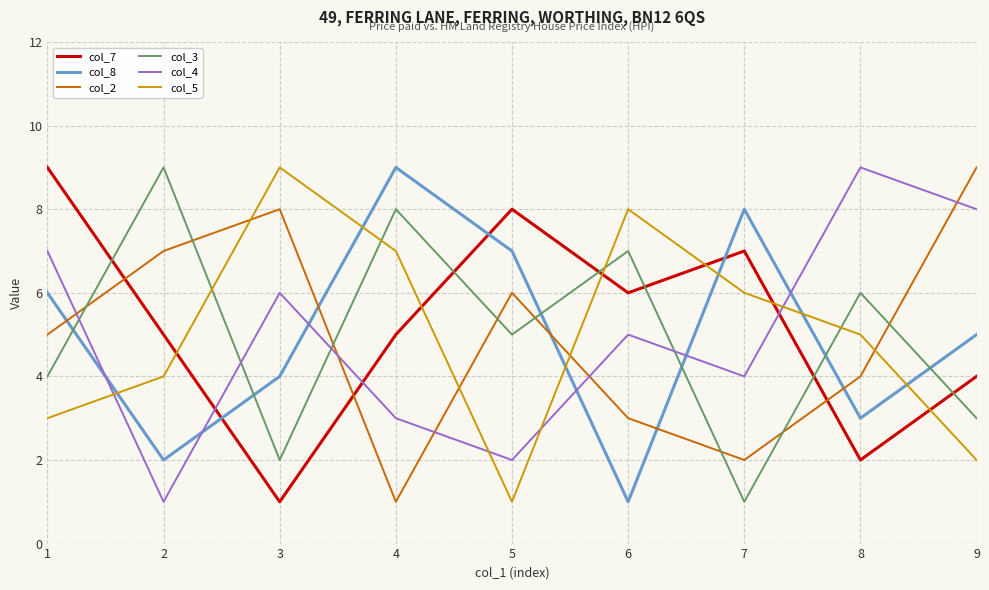

Reading left to right, extract all data points from this chart.

col_7: 9	5	1	5	8	6	7	2	4
col_8: 6	2	4	9	7	1	8	3	5
col_2: 5	7	8	1	6	3	2	4	9
col_3: 4	9	2	8	5	7	1	6	3
col_4: 7	1	6	3	2	5	4	9	8
col_5: 3	4	9	7	1	8	6	5	2